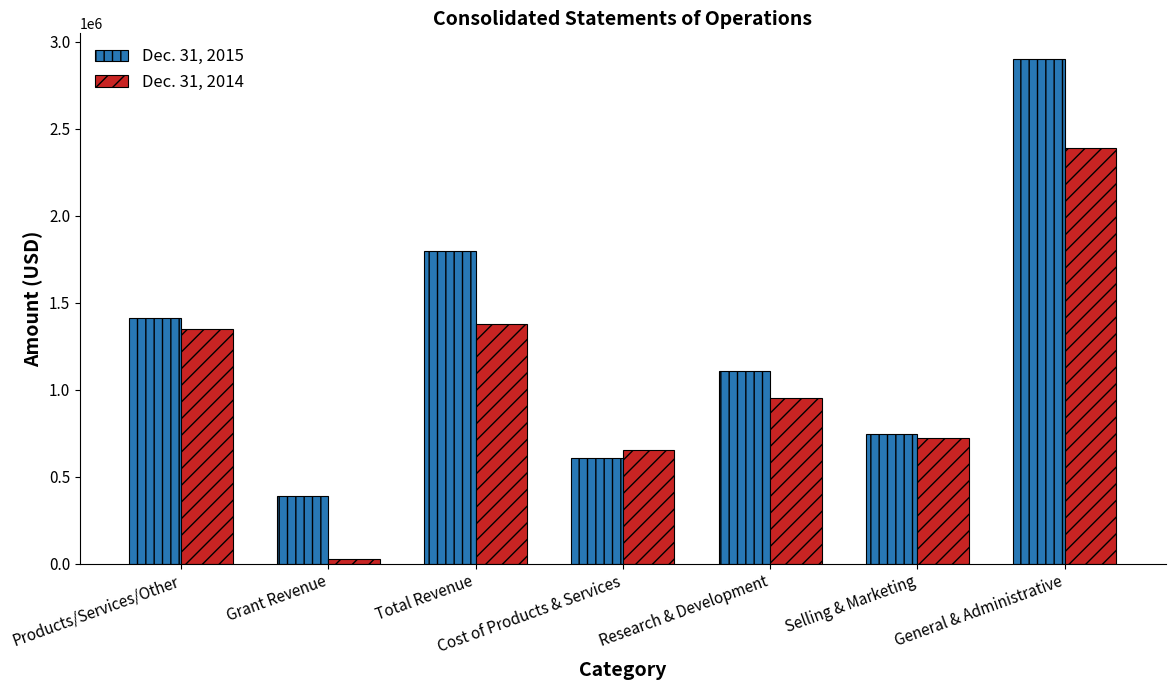

What is the difference between the Dec. 31, 2015 values at Cost of Products & Services and Selling & Marketing?

136520